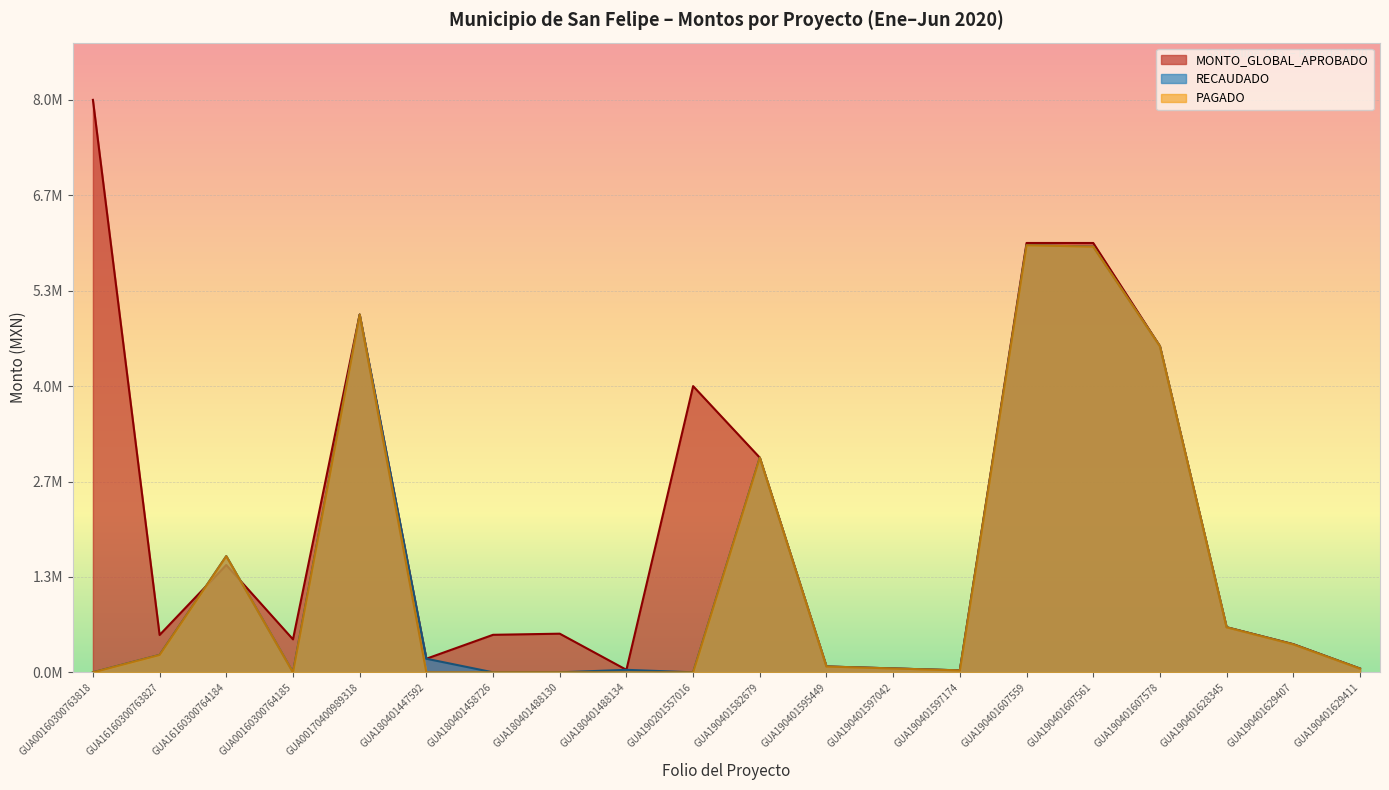

Which series has the largest total across all categories?

MONTO_GLOBAL_APROBADO